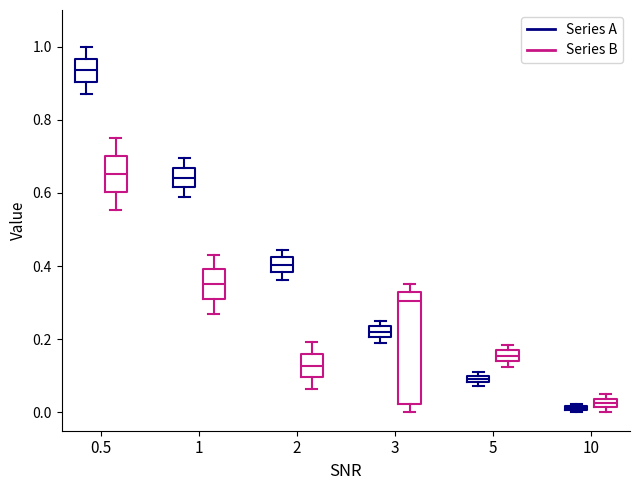

Which box's median line is the highest?

0.5 (Series A)